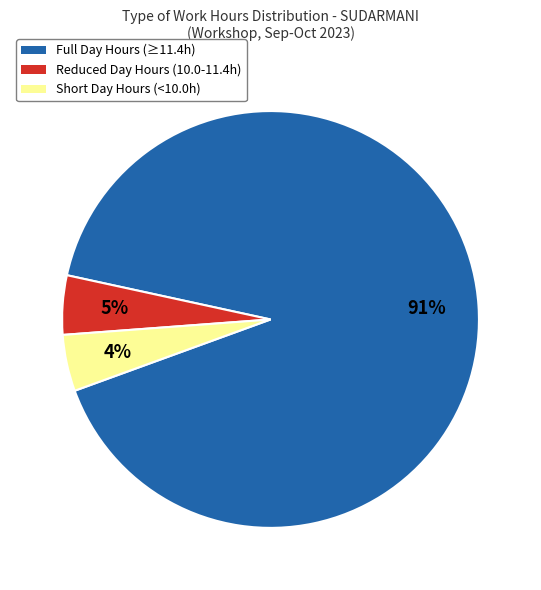

To the nearest percent, what is the average slice percentage?

33%